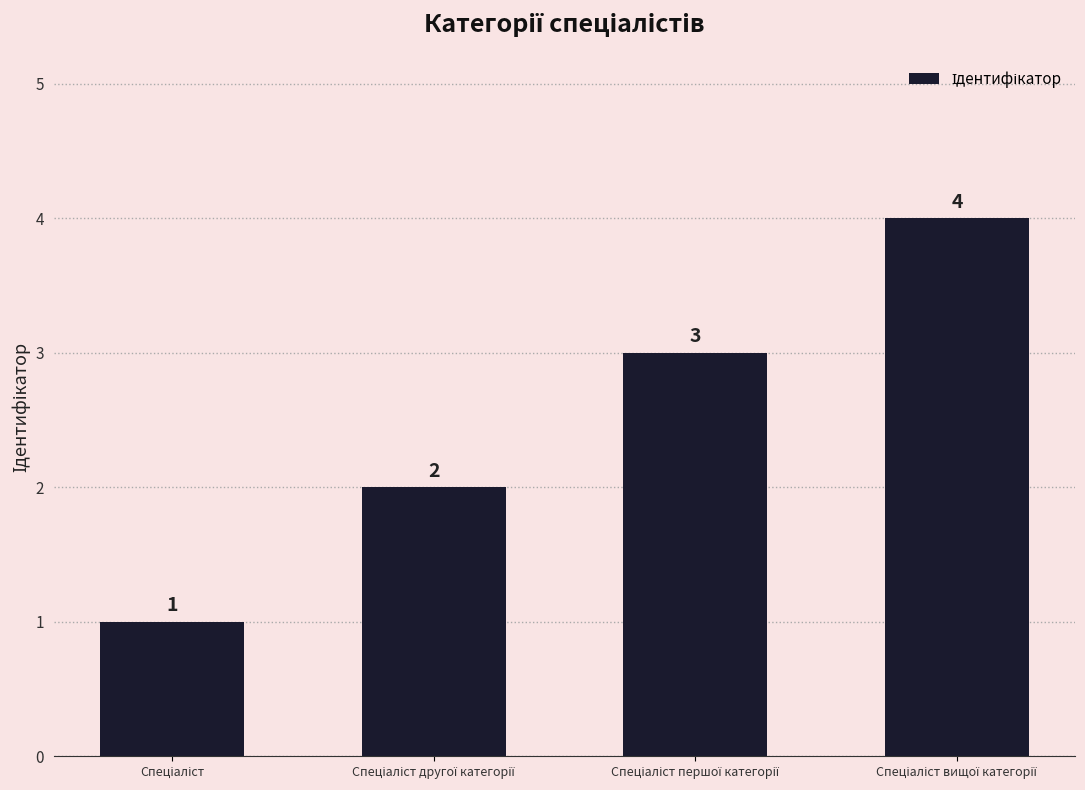

What is the difference between the maximum and minimum values?

3